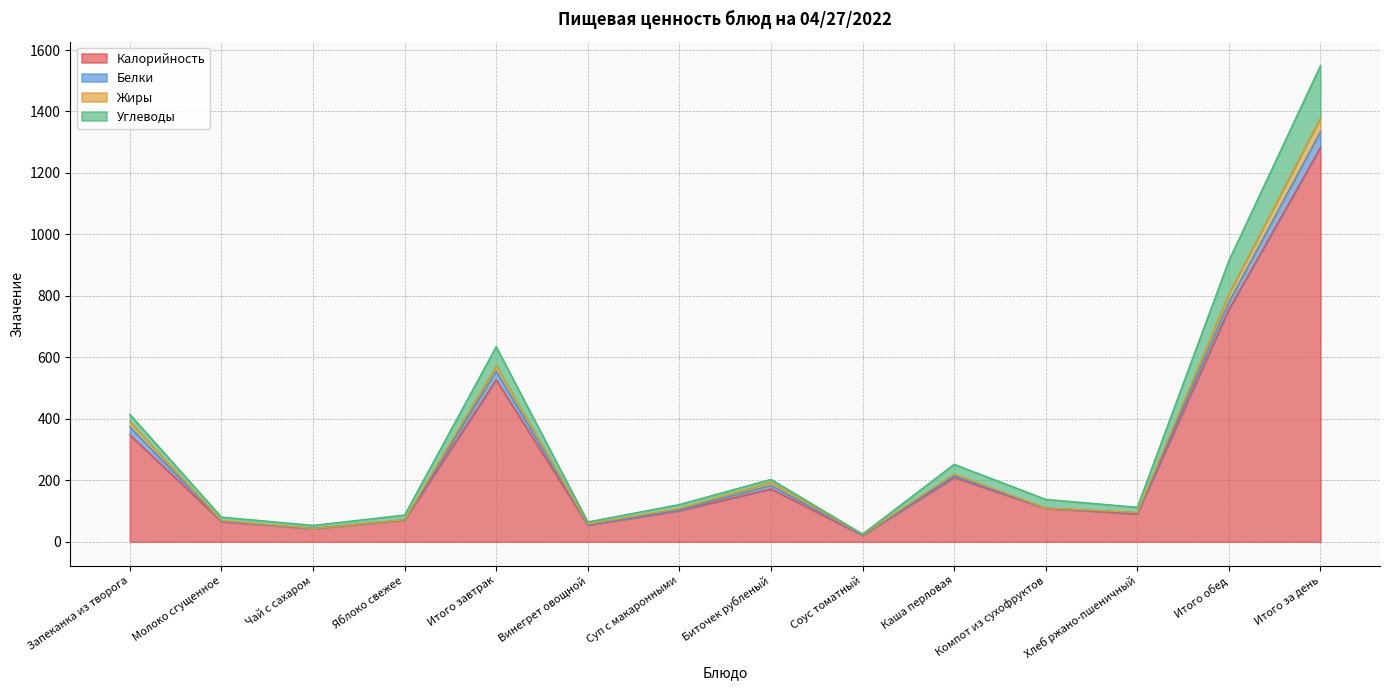

Count the number of categories in the chart.

14